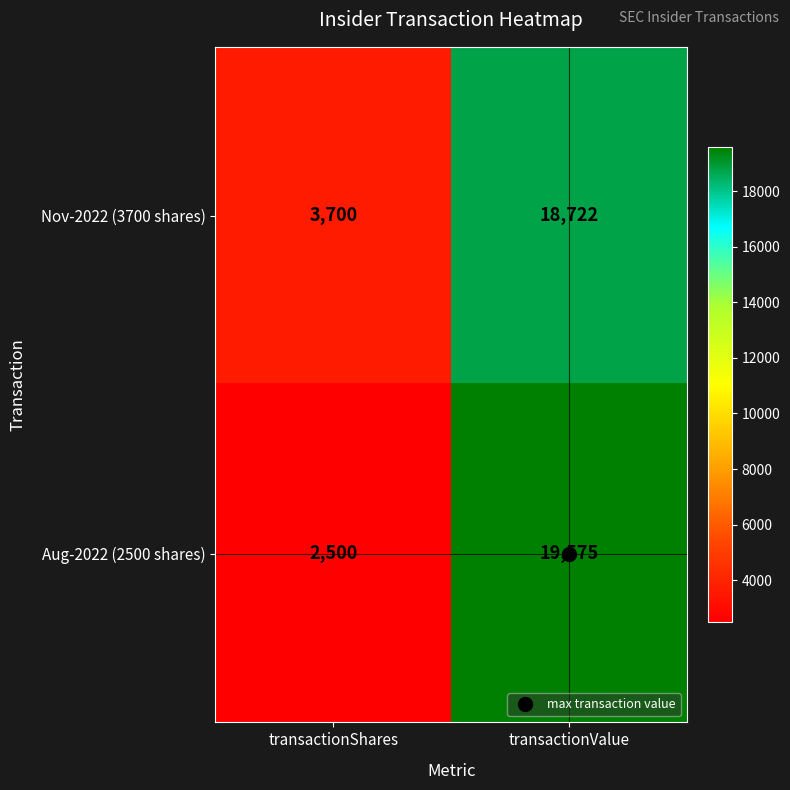

The value of Aug-2022 (2500 shares) at transactionShares is 4373. True or false?

False